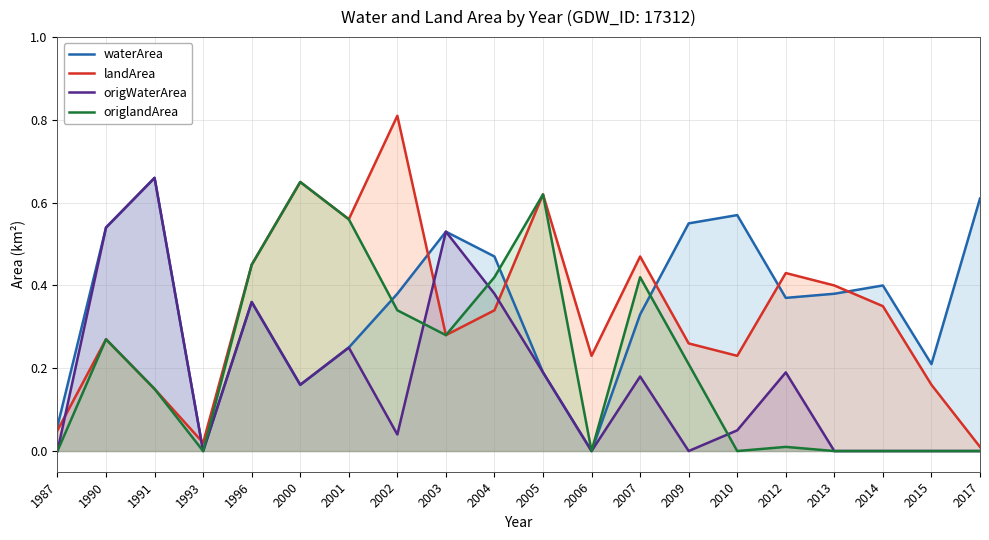

Reading right to left, what are all the values shown in this chart?

waterArea: 2017=0.6	2015=0.2	2014=0.4	2013=0.4	2012=0.4	2010=0.6	2009=0.6	2007=0.3	2006=0.0	2005=0.2	2004=0.5	2003=0.5	2002=0.4	2001=0.2	2000=0.2	1996=0.4	1993=0.0	1991=0.7	1990=0.5	1987=0.1
landArea: 2017=0.0	2015=0.2	2014=0.3	2013=0.4	2012=0.4	2010=0.2	2009=0.3	2007=0.5	2006=0.2	2005=0.6	2004=0.3	2003=0.3	2002=0.8	2001=0.6	2000=0.7	1996=0.5	1993=0.0	1991=0.1	1990=0.3	1987=0.1
origWaterArea: 2017=0.0	2015=0.0	2014=0.0	2013=0.0	2012=0.2	2010=0.1	2009=0.0	2007=0.2	2006=0.0	2005=0.2	2004=0.4	2003=0.5	2002=0.0	2001=0.2	2000=0.2	1996=0.4	1993=0.0	1991=0.7	1990=0.5	1987=0.0
origlandArea: 2017=0.0	2015=0.0	2014=0.0	2013=0.0	2012=0.0	2010=0.0	2009=0.2	2007=0.4	2006=0.0	2005=0.6	2004=0.4	2003=0.3	2002=0.3	2001=0.6	2000=0.7	1996=0.5	1993=0.0	1991=0.1	1990=0.3	1987=0.0